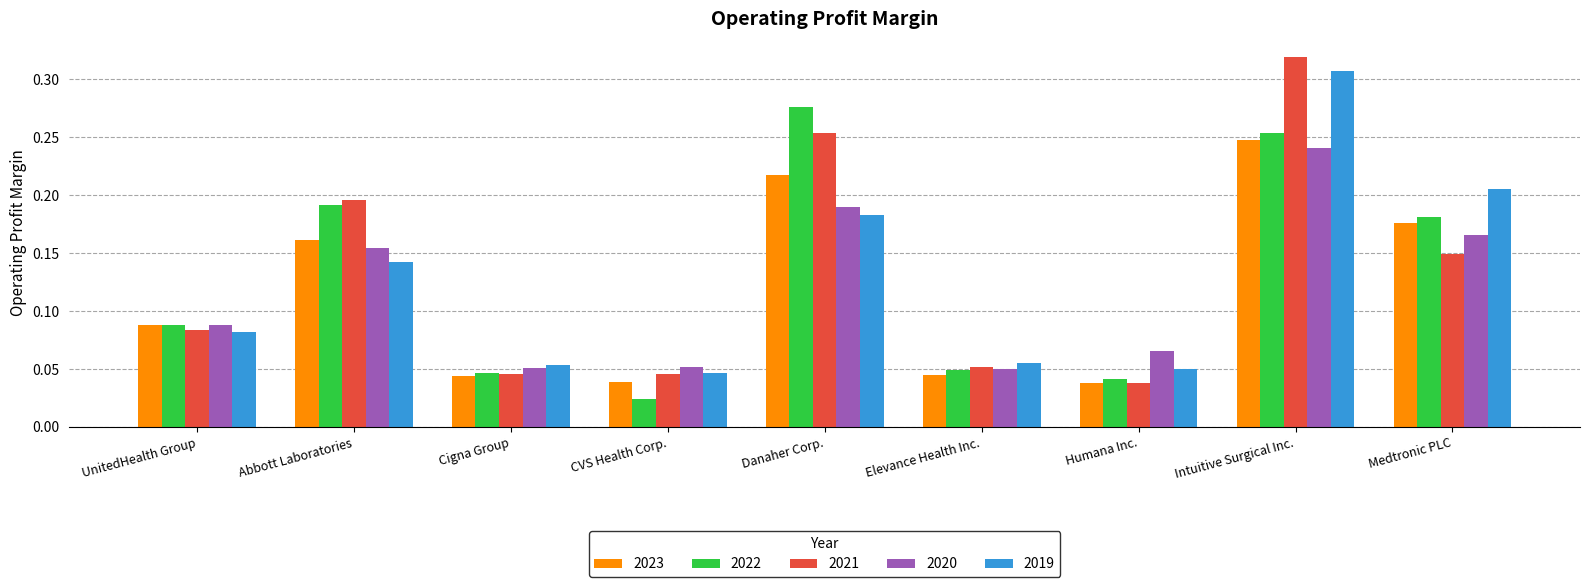

Which series has the widest spread of values?

2021